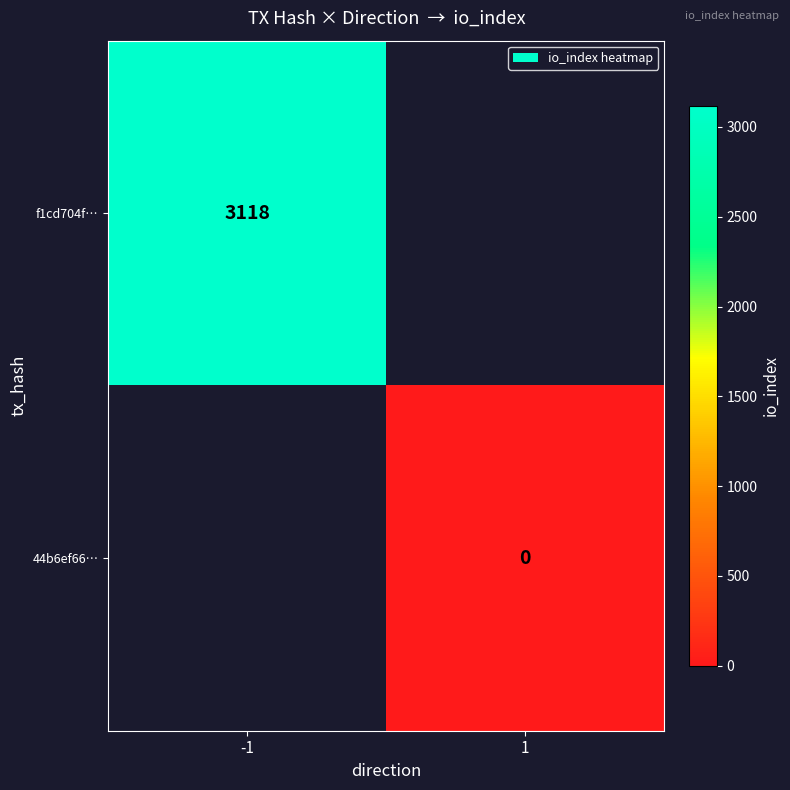

At how many categories does at least one series exceed 1481?

1